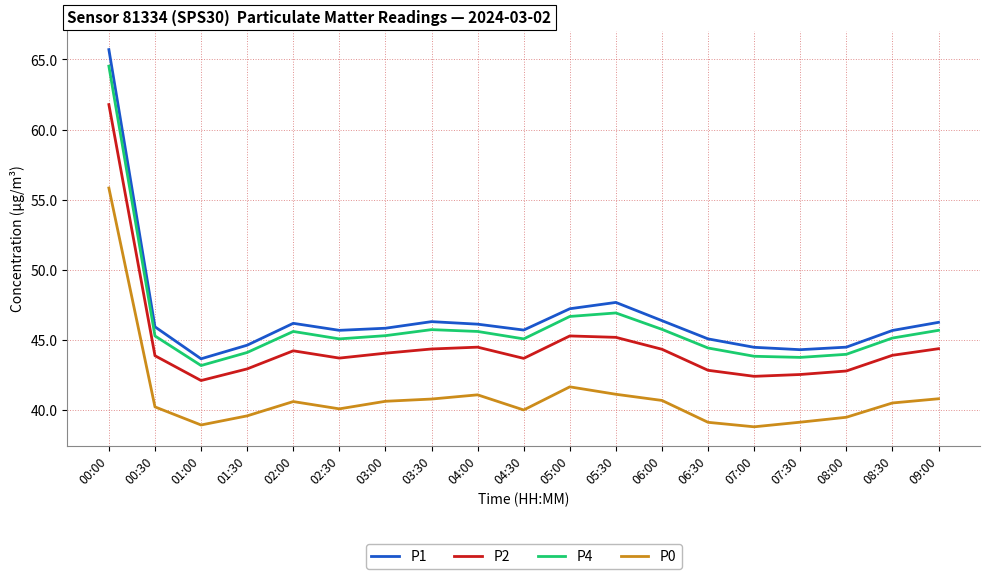

Is it true that P1 equals 21.9 at 06:00?

False